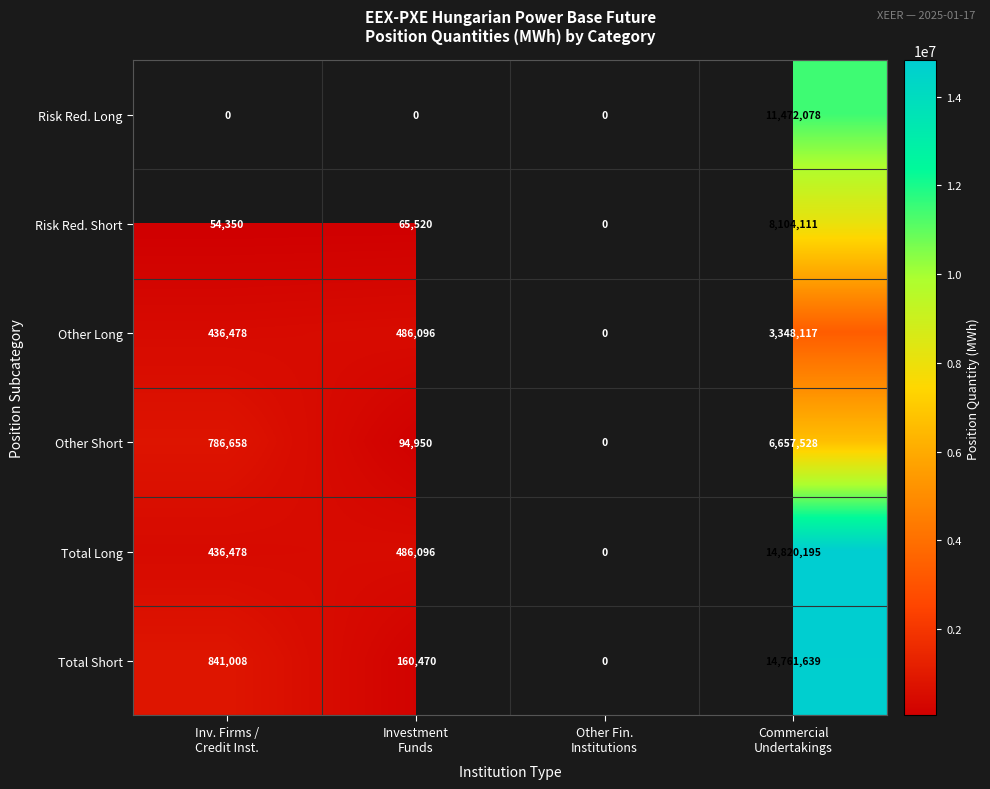

True or false: Other Long has a value of 436478.0 at Inv. Firms / Credit Inst..

True